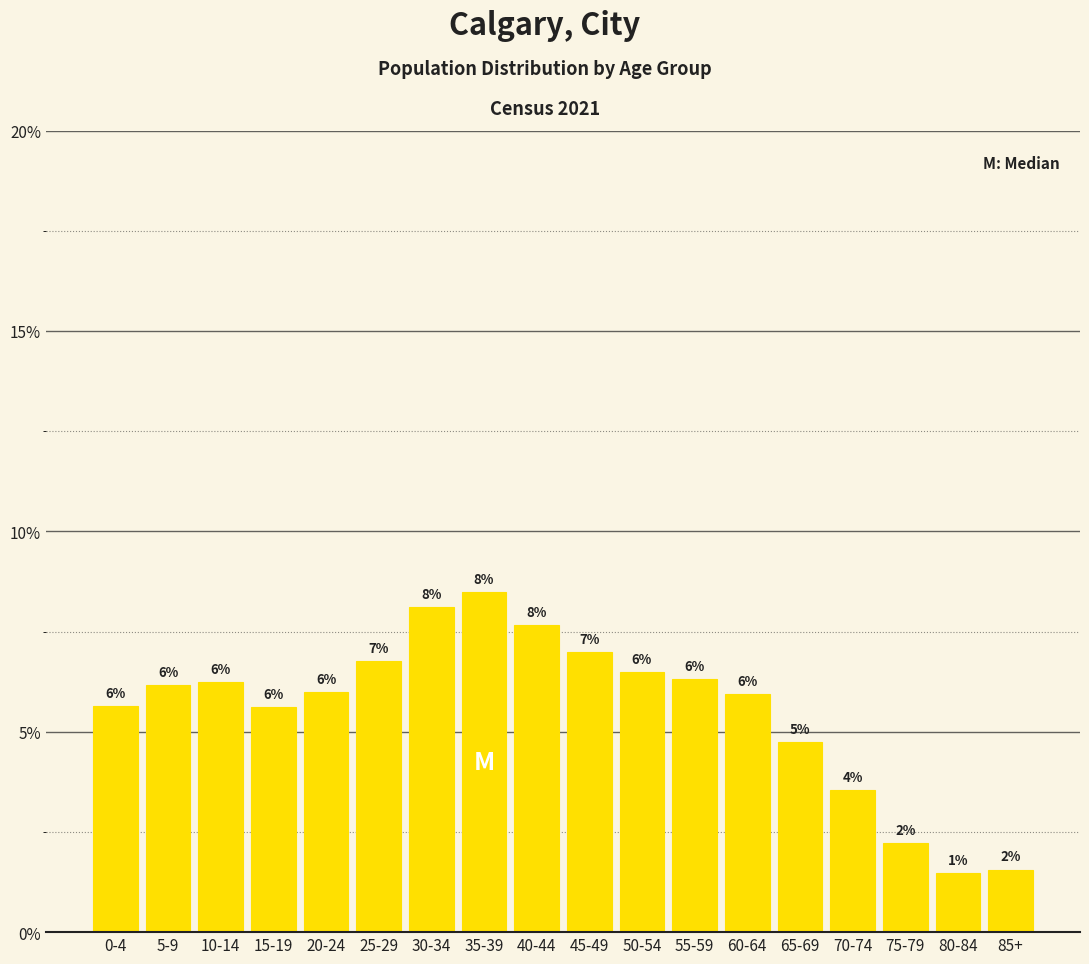

What is the difference between the maximum and minimum values?

7.0